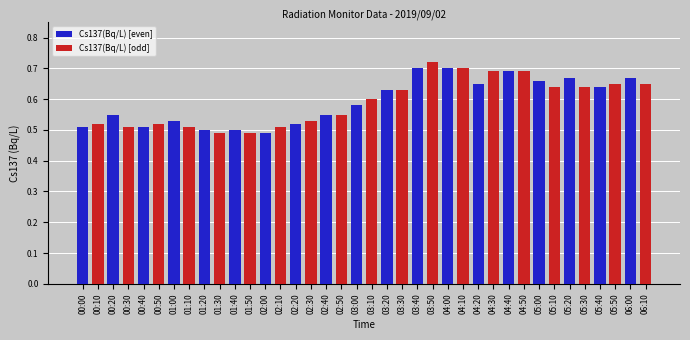

At which label does Cs137(Bq/L) [even] reach its minimum?

00:10